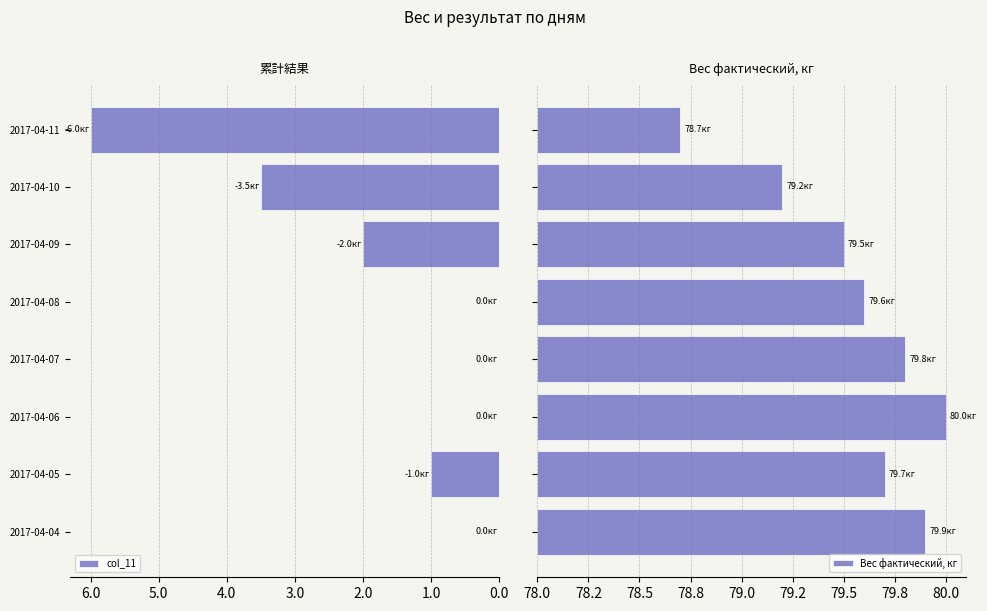

Where is col_11 nearest to the value 3?

2017-04-10